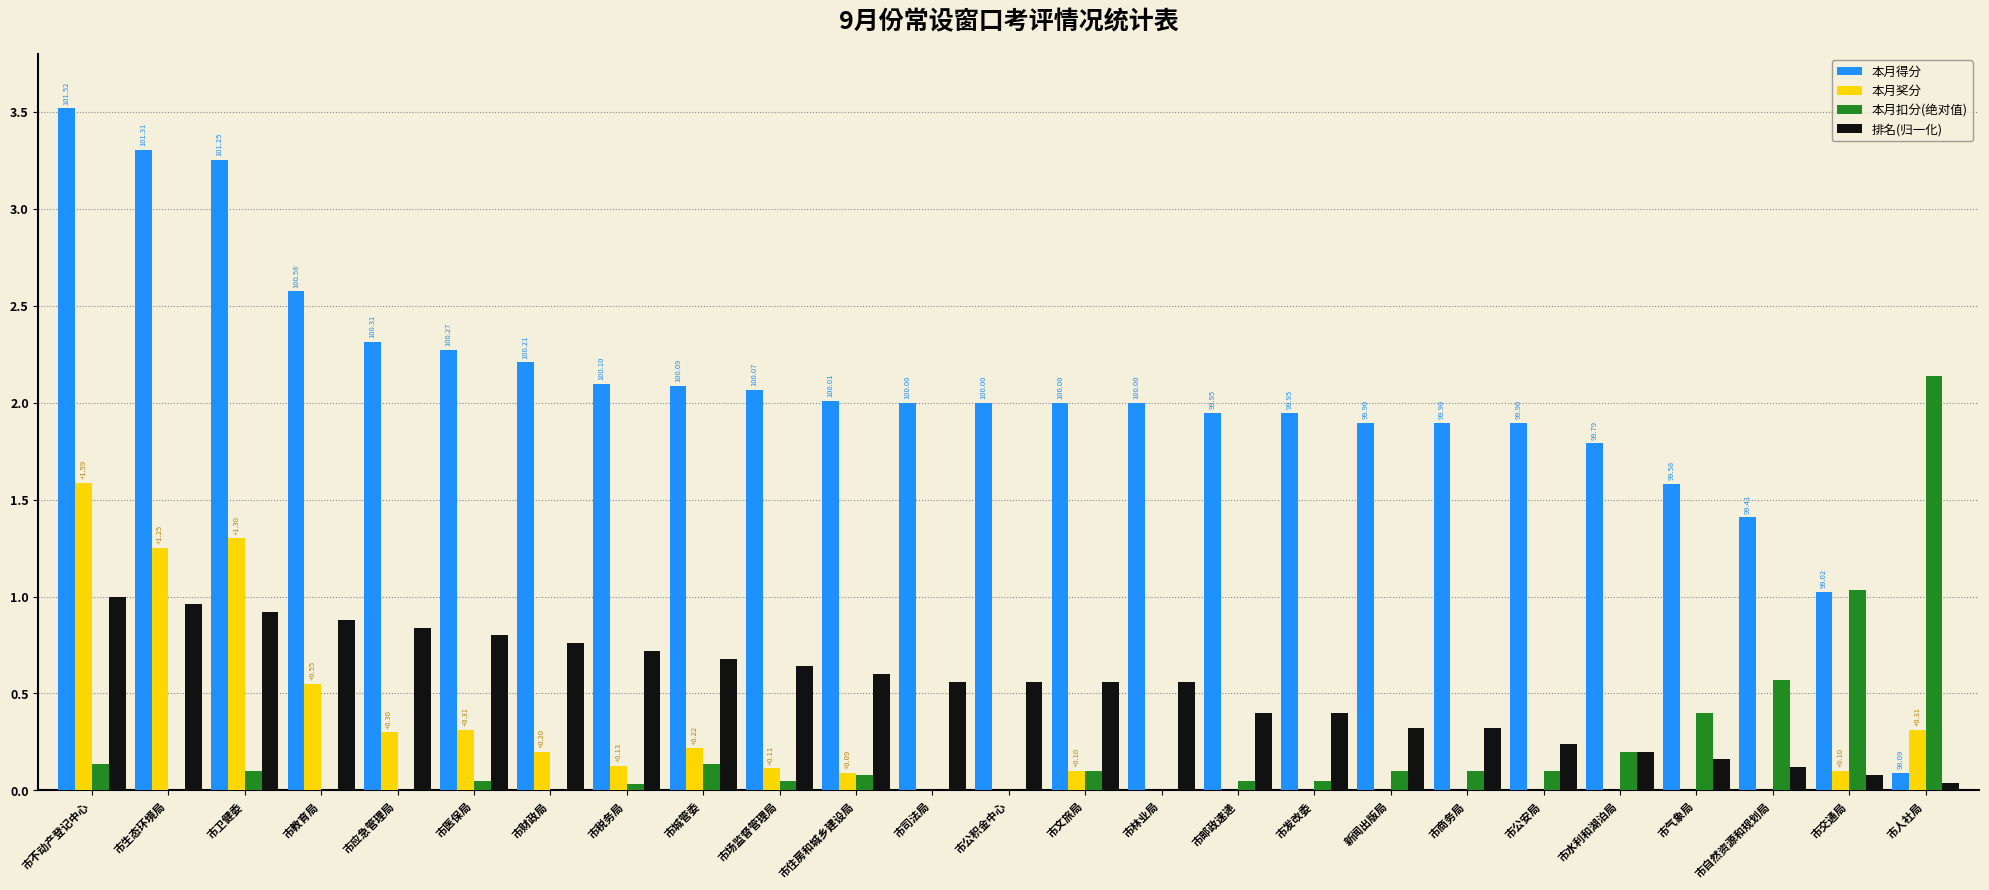

What is the sum of the 排名(归一化) values at 市生态环境局 and 市教育局?

1.8